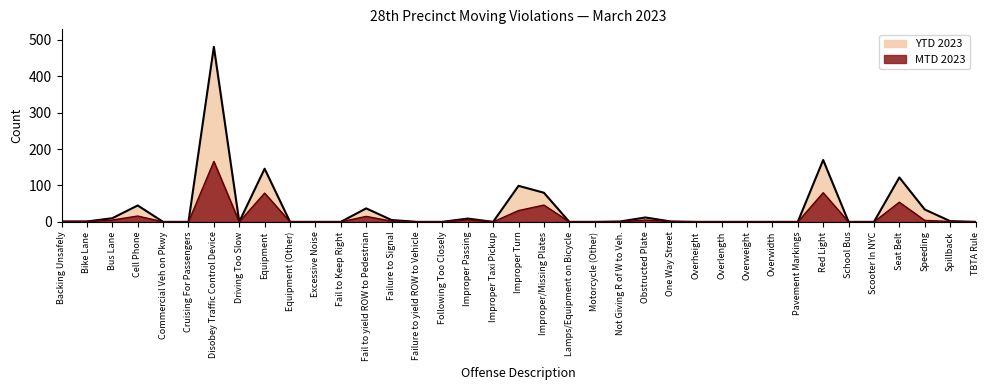

Which series has the largest total across all categories?

YTD 2023